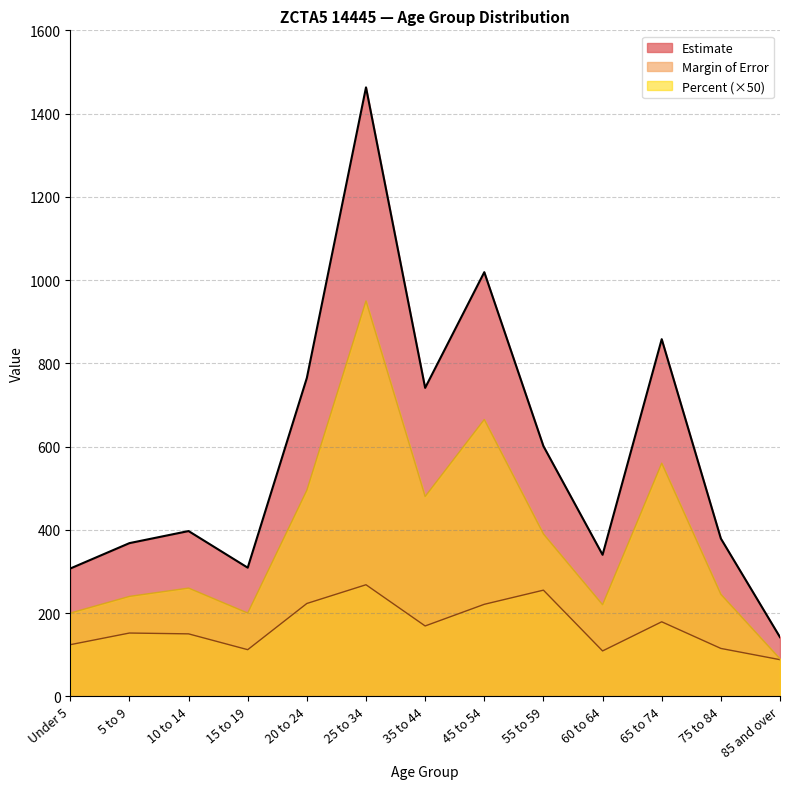

True or false: Percent and Margin of Error intersect in this chart.

False